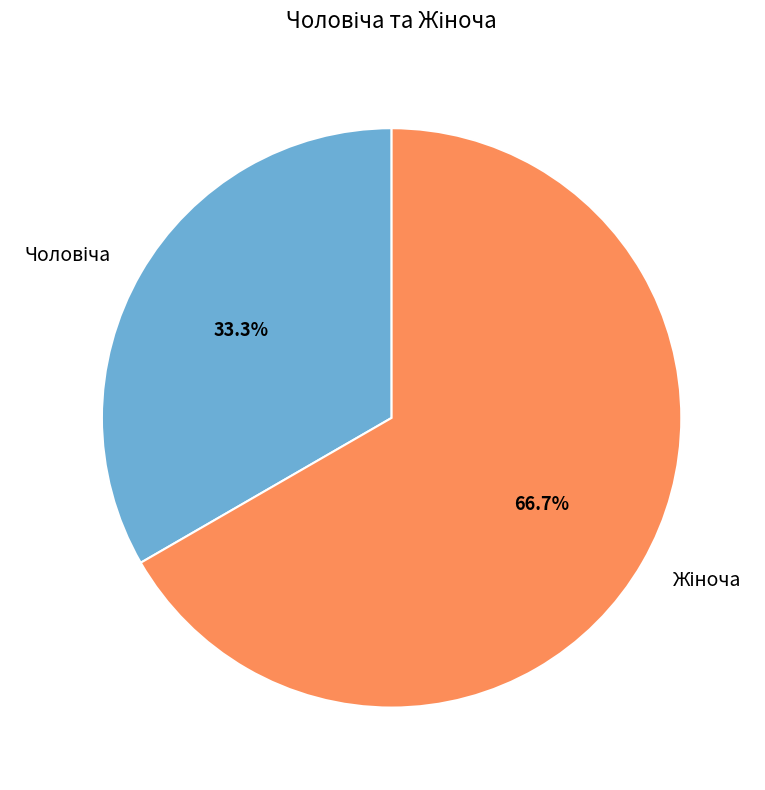

Which category has the biggest portion of the pie?

Жіноча